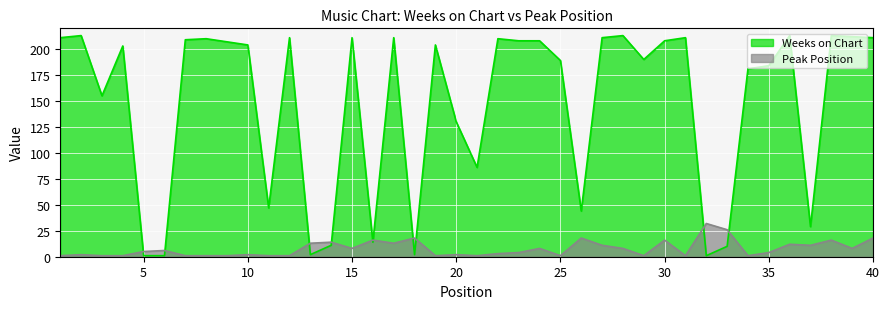

At which category is the sum across all series the highest?

38